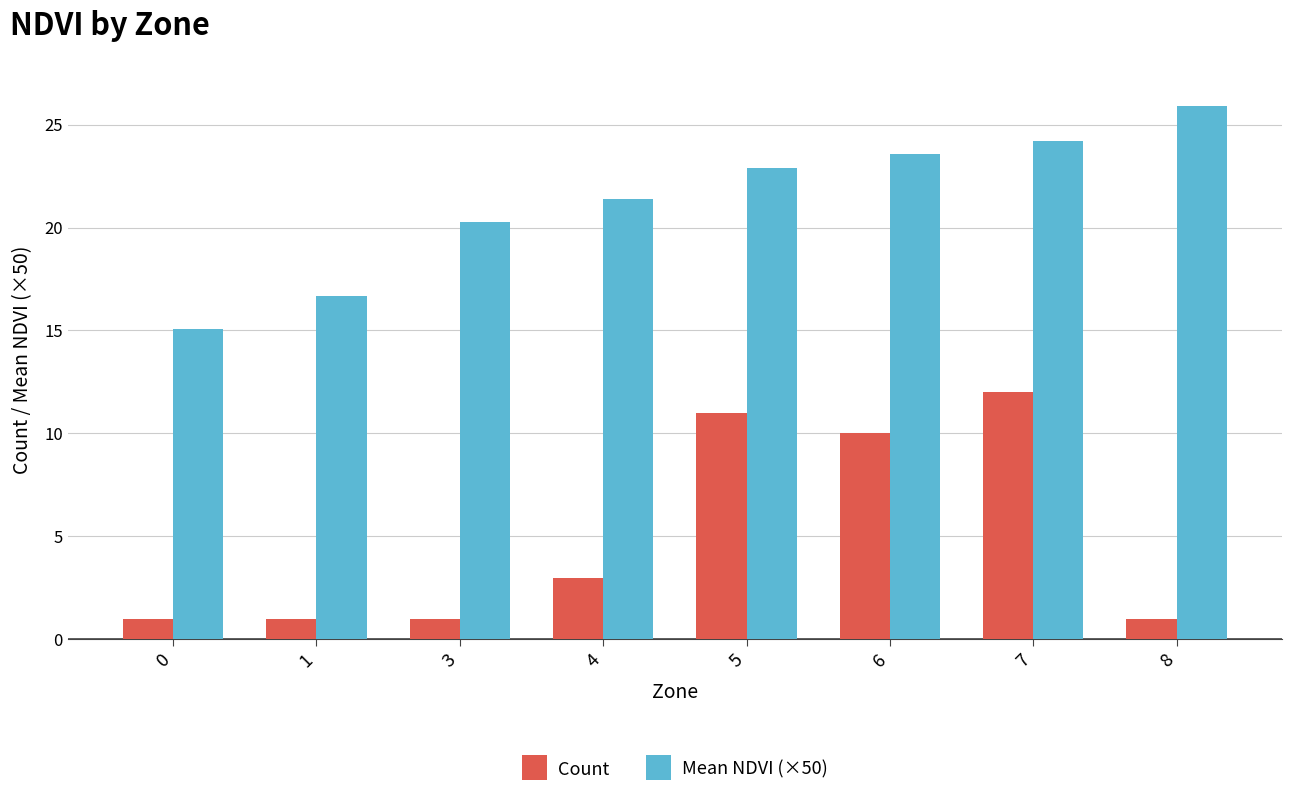

What is the value of the Mean NDVI (×50) bar at the 5th from the left?

22.9